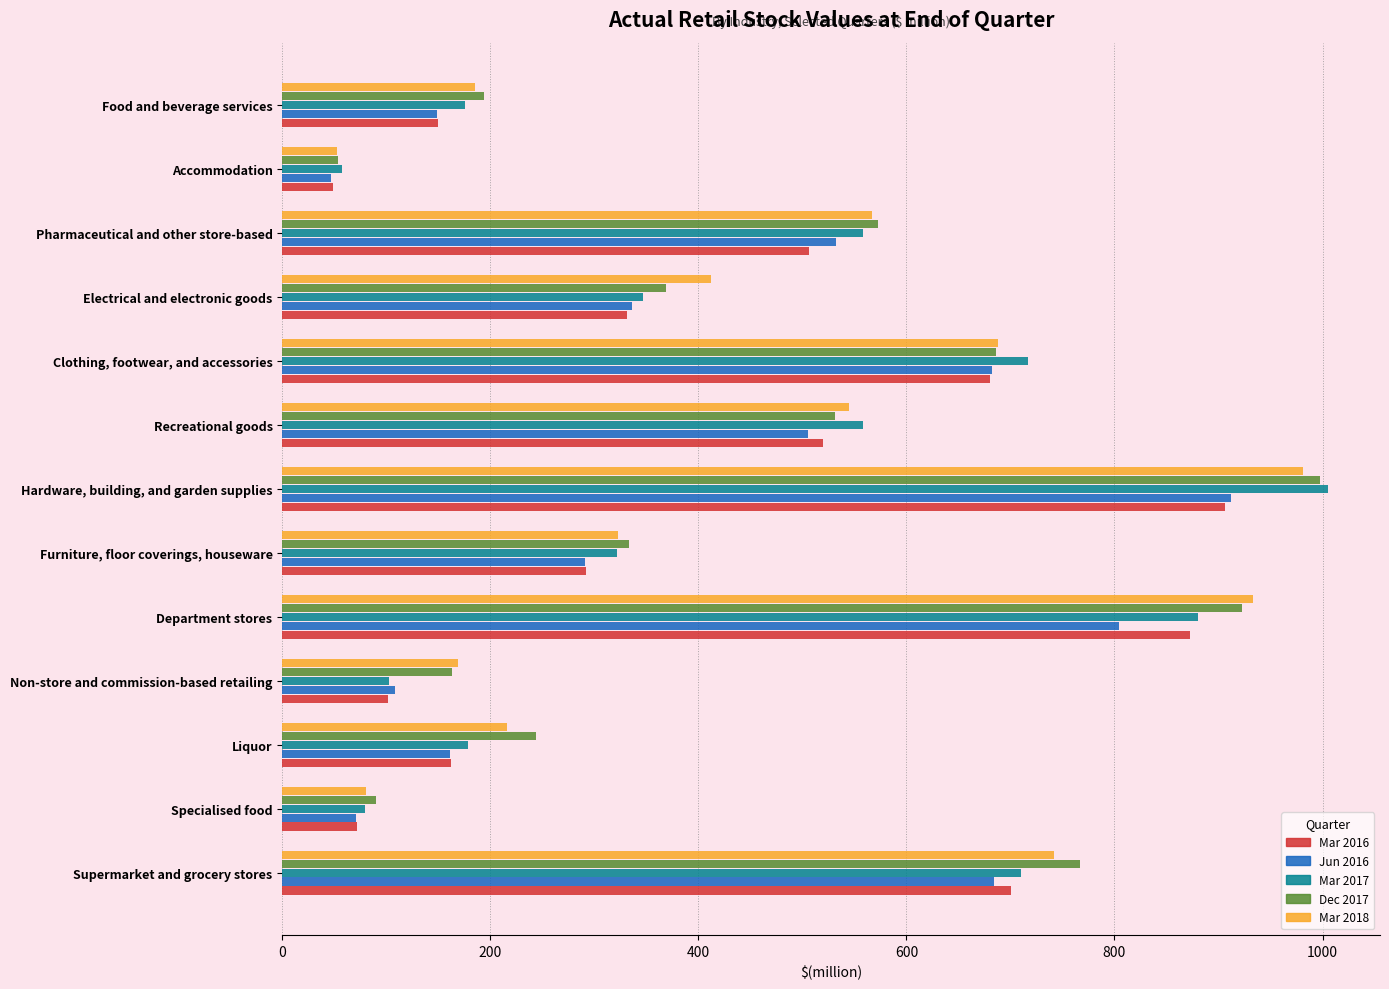

At which label is Jun 2016 closest to 479?

Recreational goods